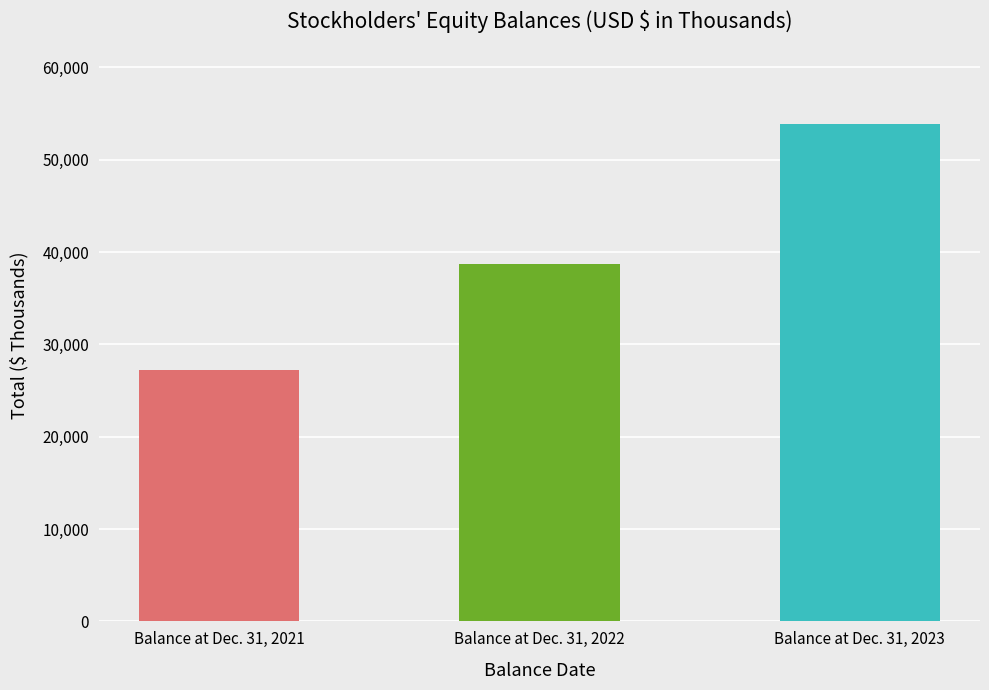

What is the sum of the values at Balance at Dec. 31, 2023 and Balance at Dec. 31, 2021?

81159